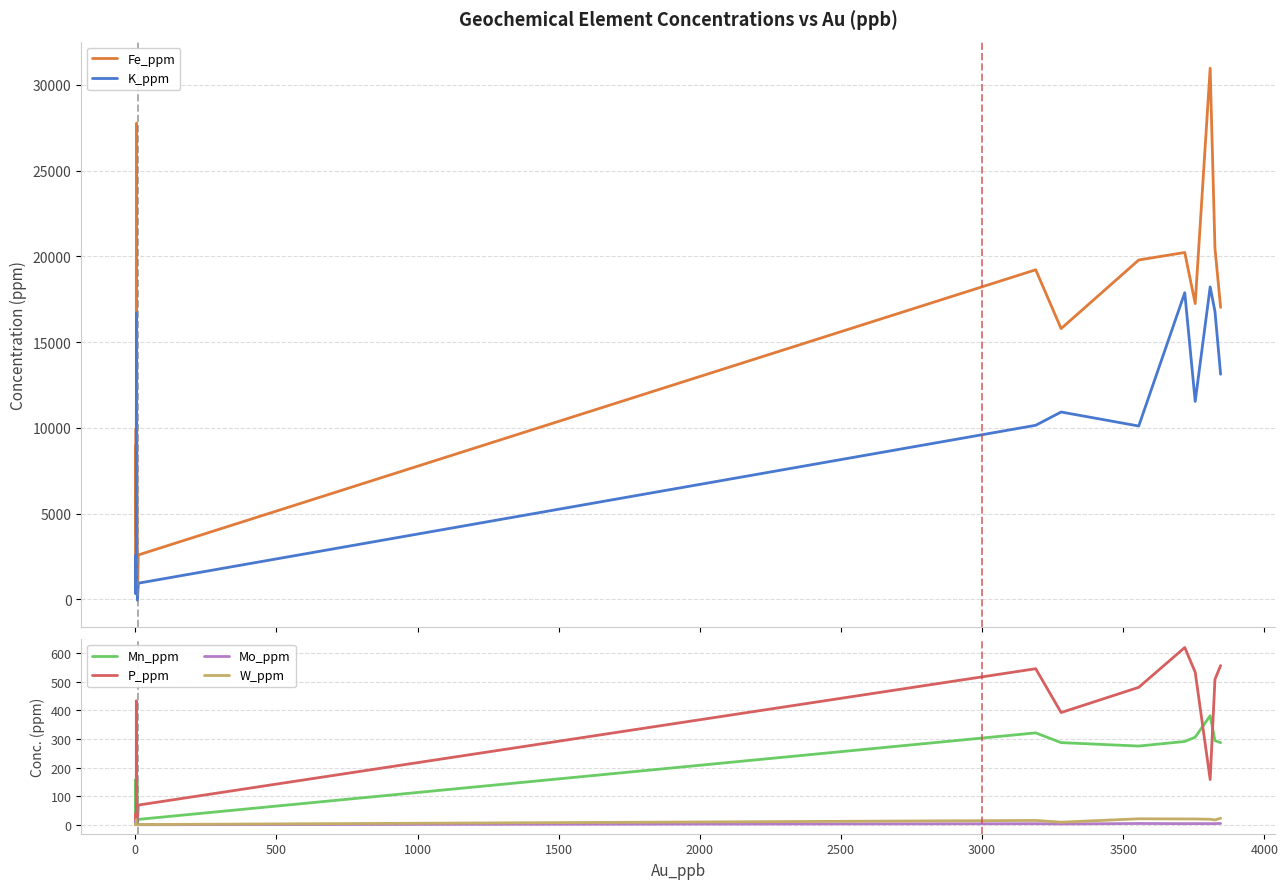

How many values in the W_ppm series exceed 1?

18